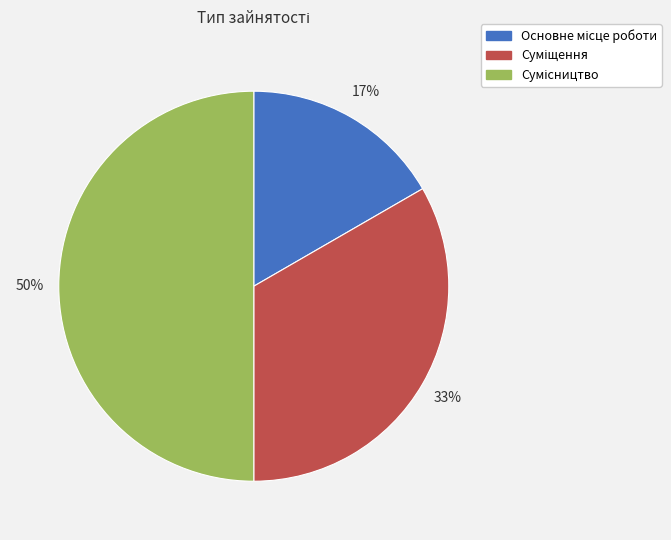

To the nearest percent, what is the average slice percentage?

33%